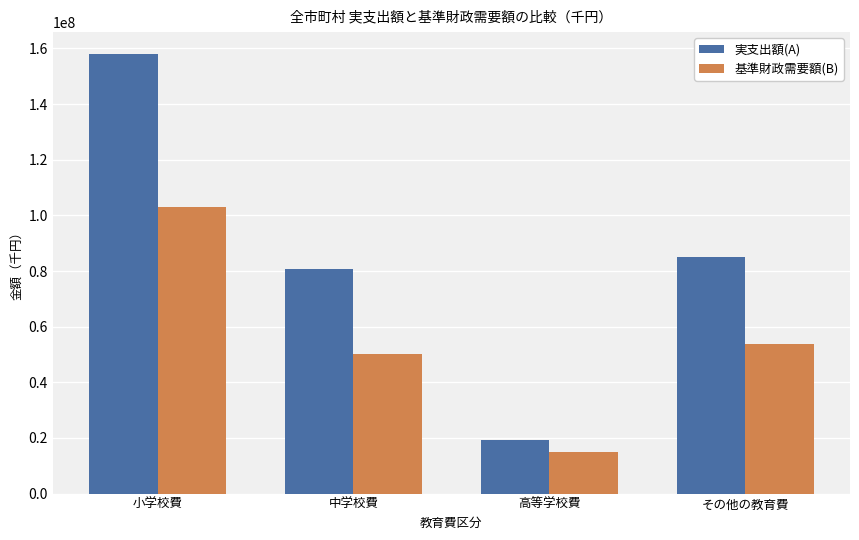

What position from the right is 高等学校費?

2